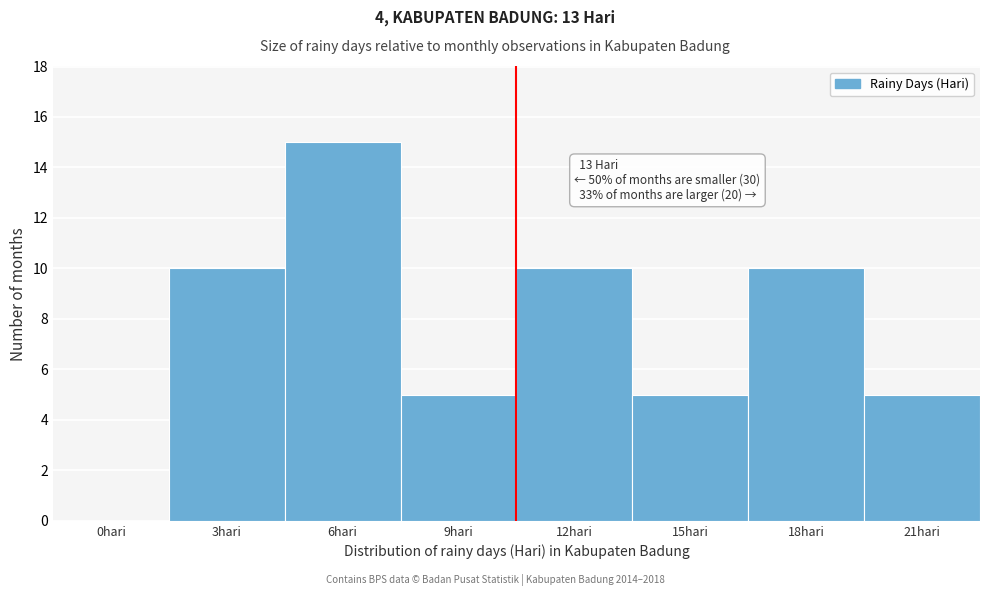

Reading left to right, what are all the values shown in this chart?

0hari=0	3hari=10	6hari=15	9hari=5	12hari=10	15hari=5	18hari=10	21hari=5